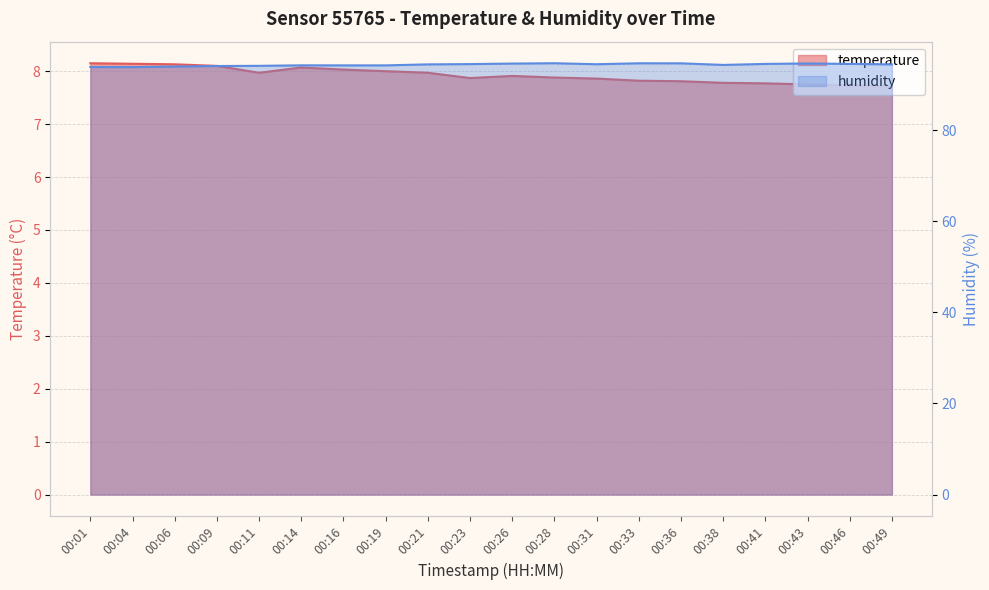

How many data points in humidity are less than 94?

3